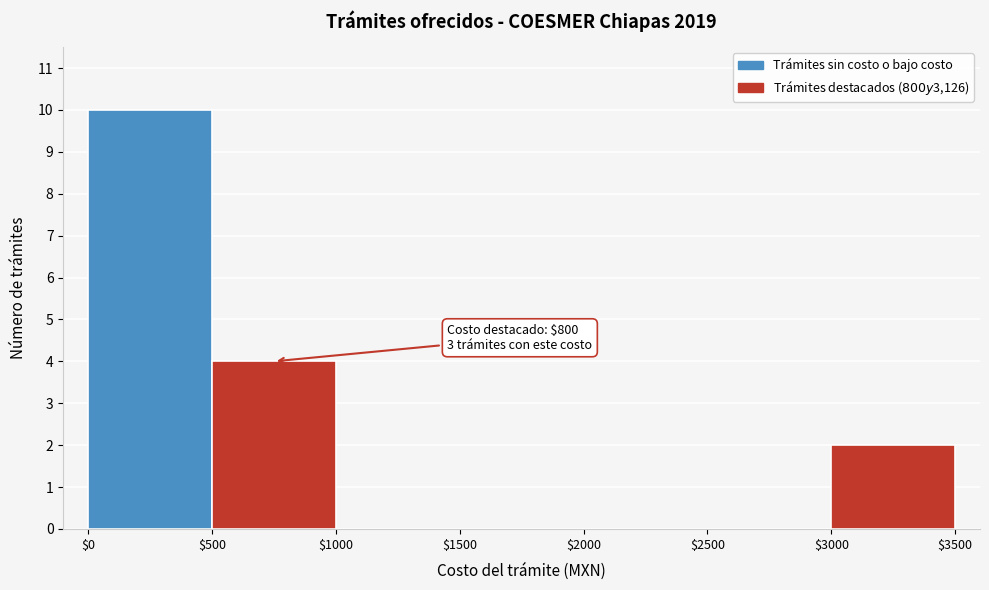

Which range on the x-axis has the tallest bar?

$0 to $500